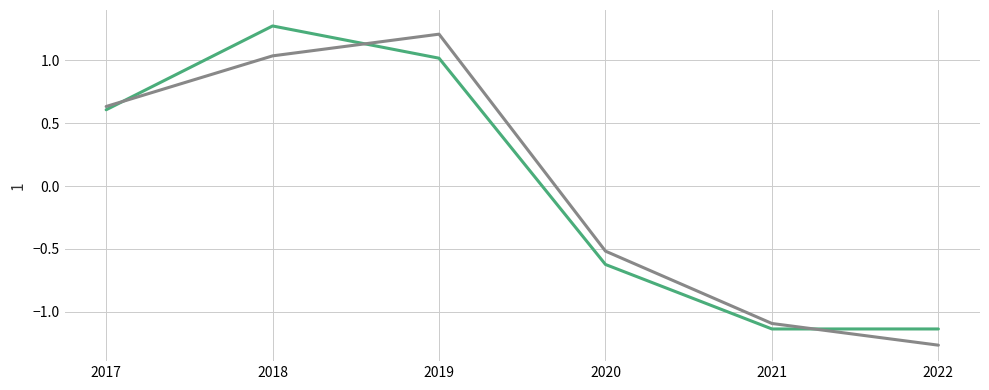

What is the total value across all series at 2022?

-2.4